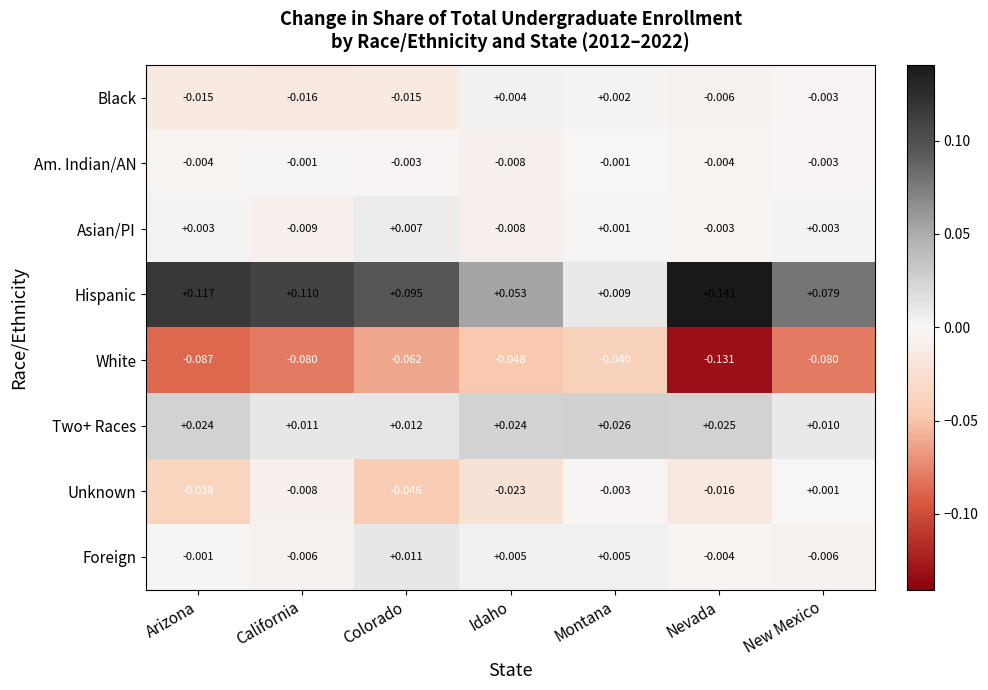

Which label corresponds to the smallest value in the chart?

Nevada